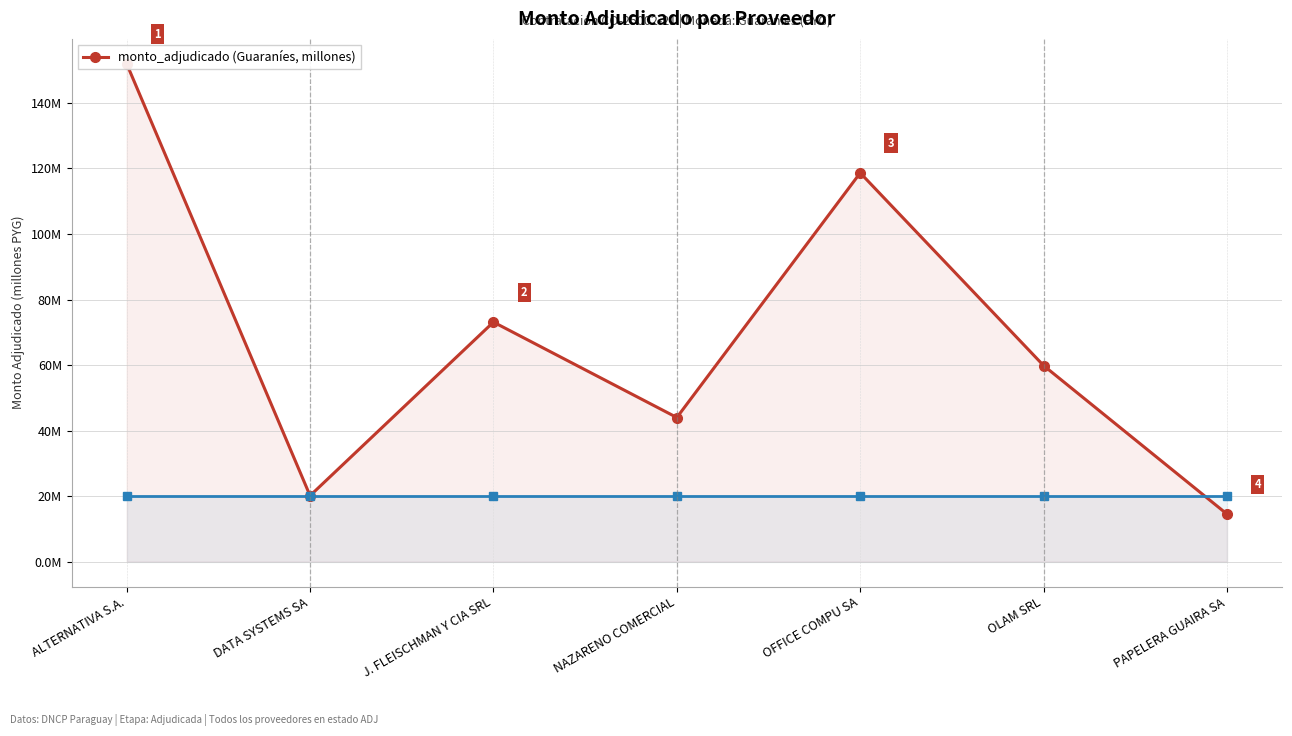

What is the average value?

68.9